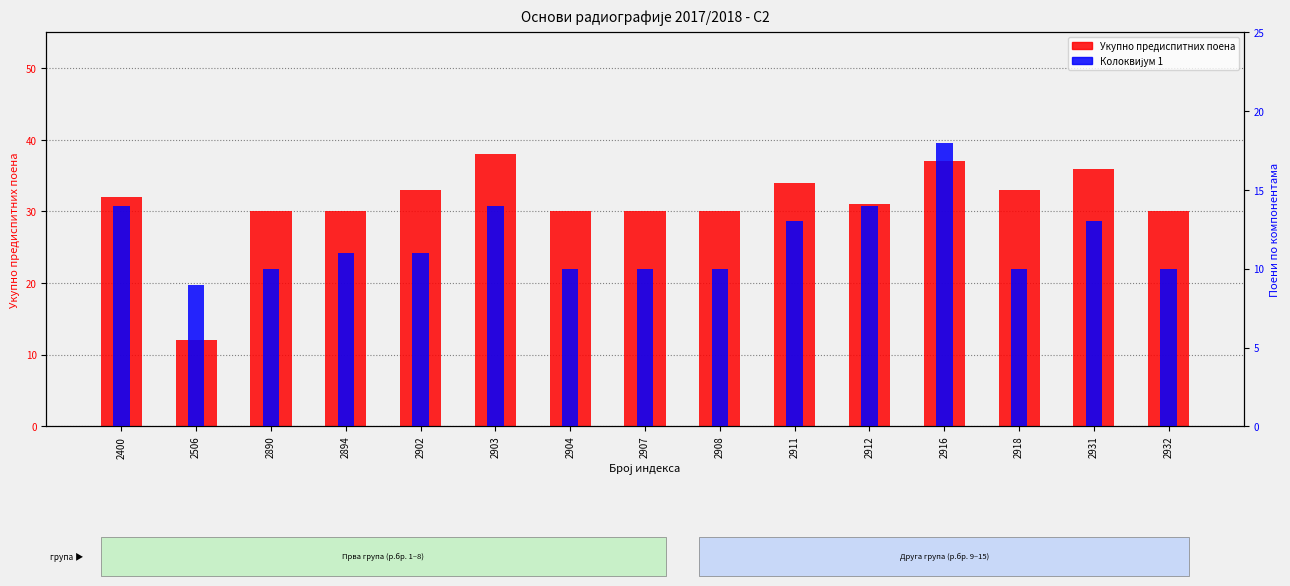

List the labels in order of Укупно предиспитних поена value, smallest first.

2506, 2890, 2894, 2904, 2907, 2908, 2932, 2912, 2400, 2902, 2918, 2911, 2931, 2916, 2903